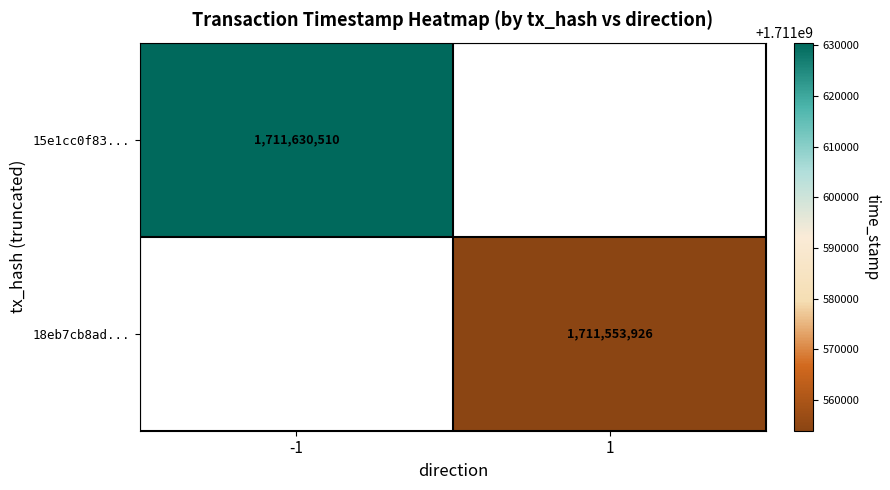

Is the value of 18eb7cb8ad... at 1 greater than the value of 15e1cc0f83... at -1?

No